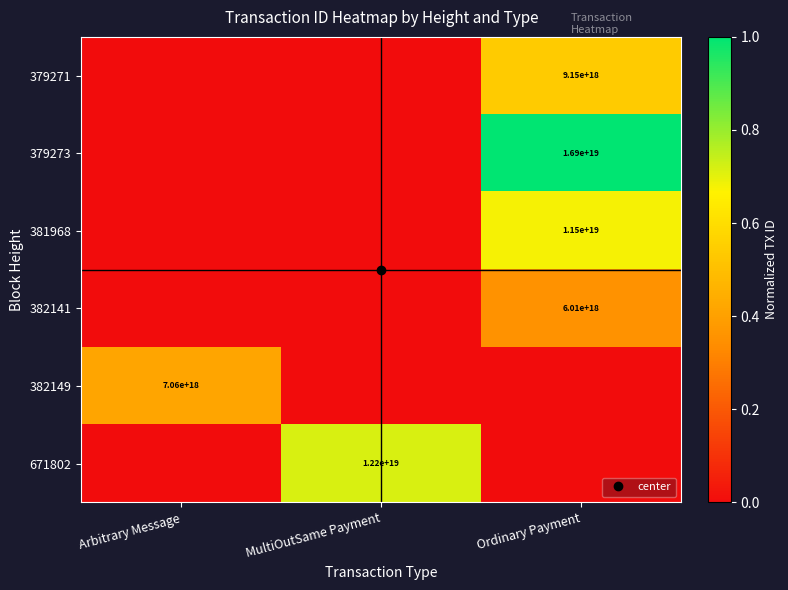

What is the average value of the 379273 series?

0.3